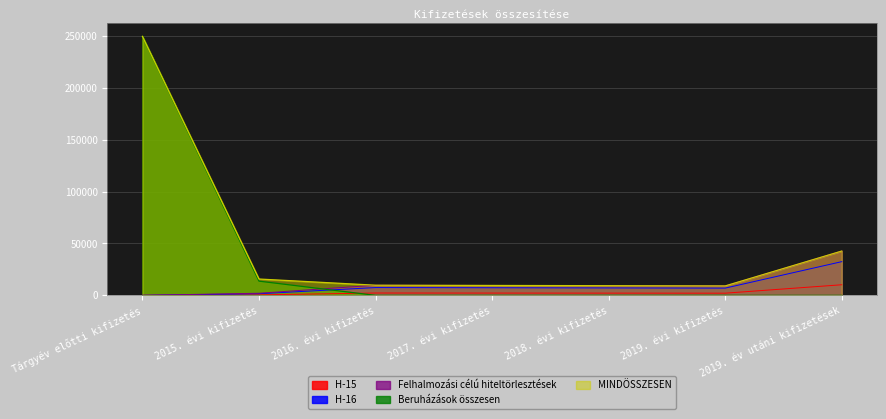

Count the number of categories in the chart.

7